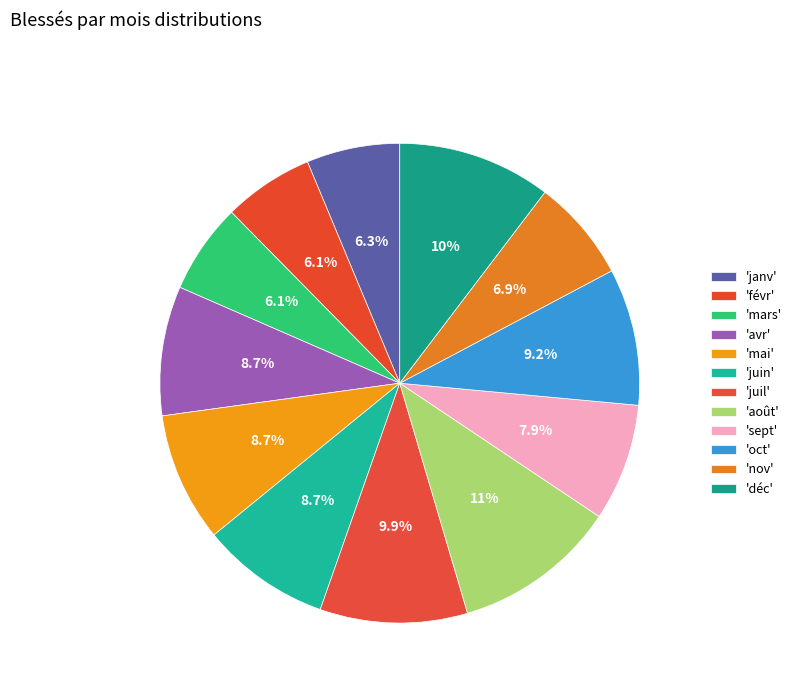

Which slice is the smallest?

févr